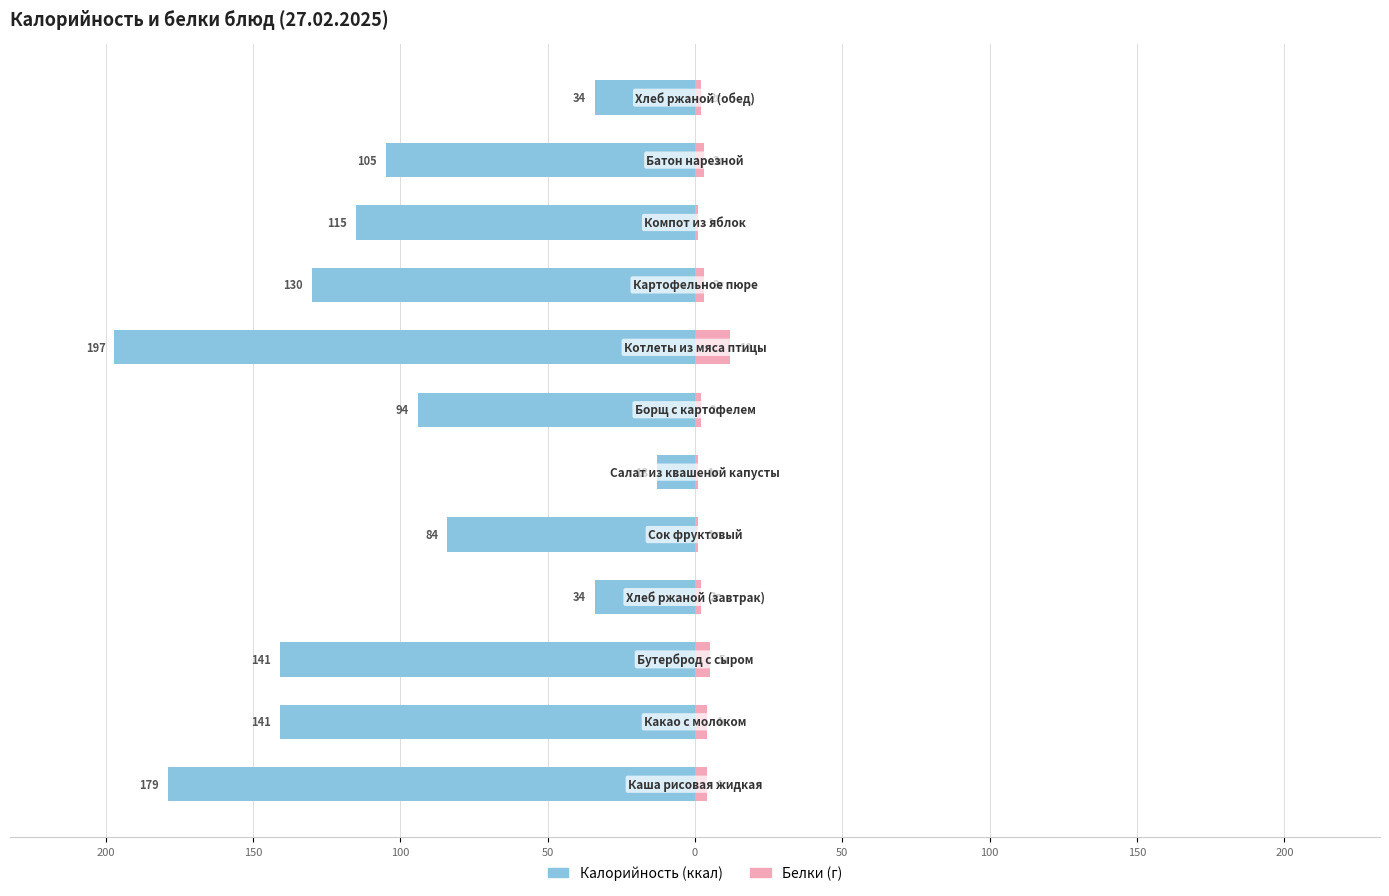

What is the average value of the Калорийность series?

-106